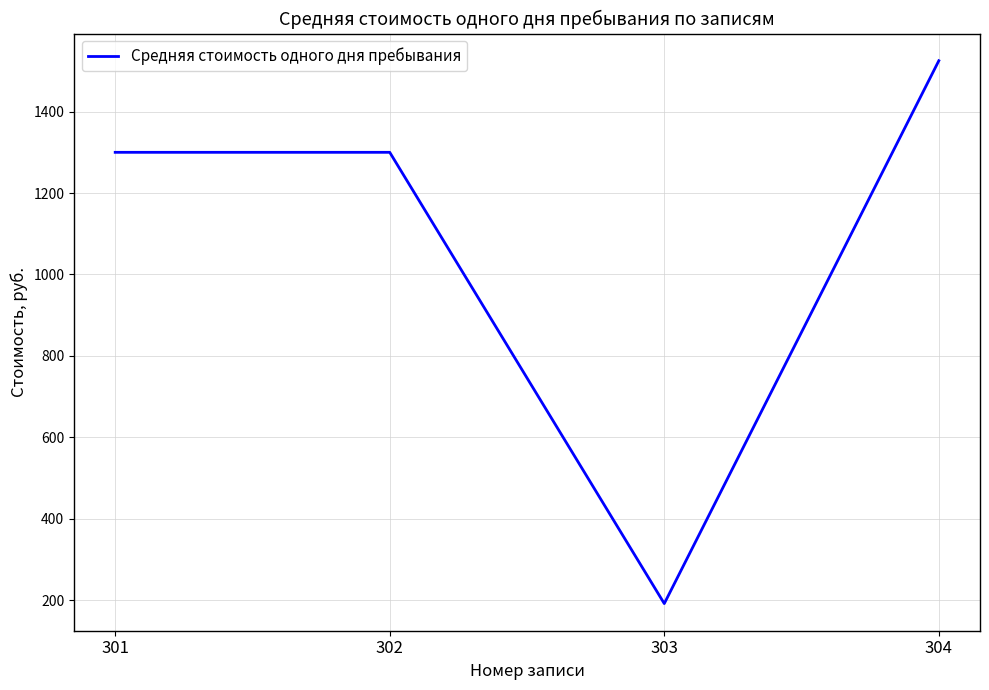

What is the difference between the maximum and minimum values?

1333.5